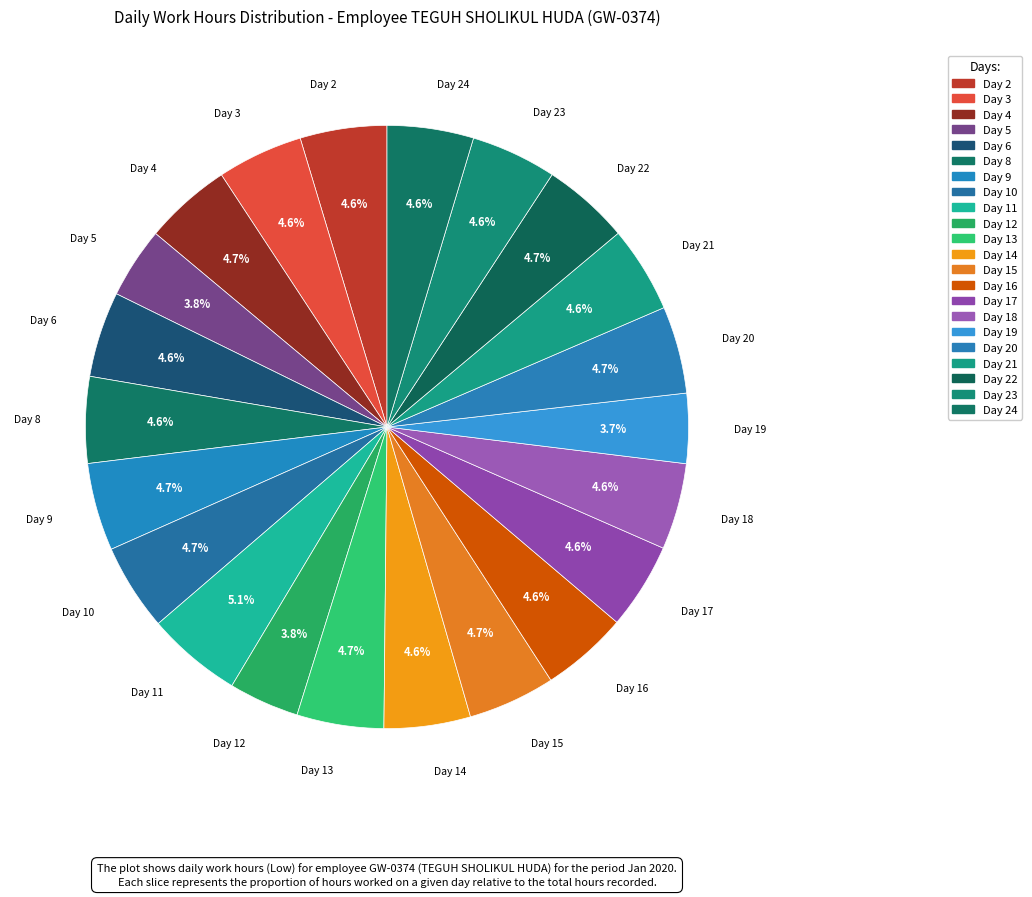

How many slices are in this pie chart?

22